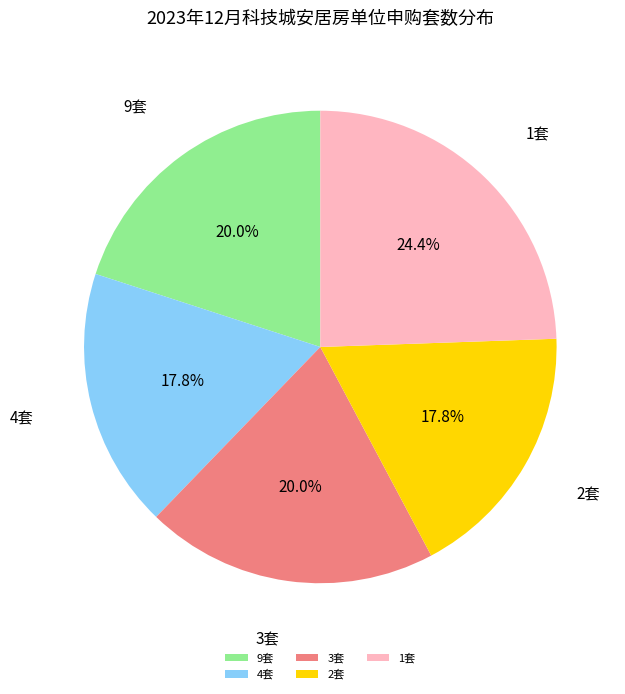

How many segments does this pie chart have?

5